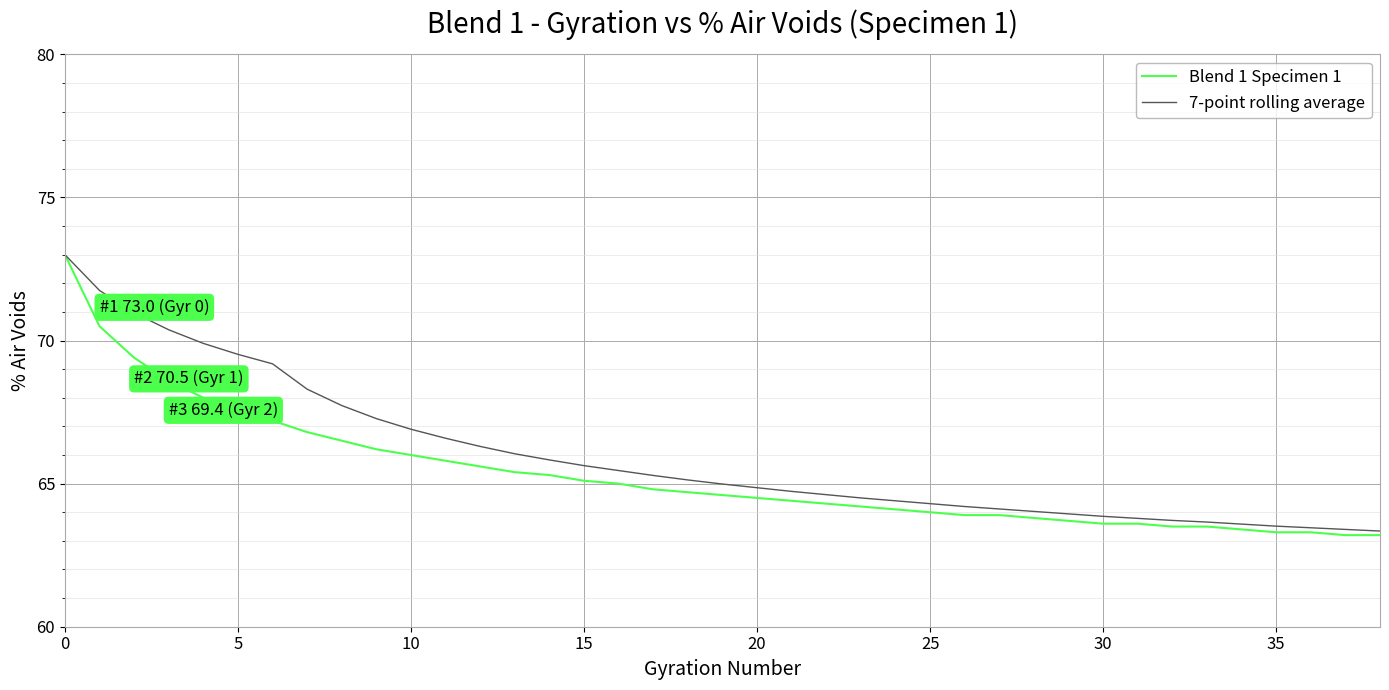

Rank the series by their average value, from lowest to highest.

Blend 1 Specimen 1, 7-point rolling average